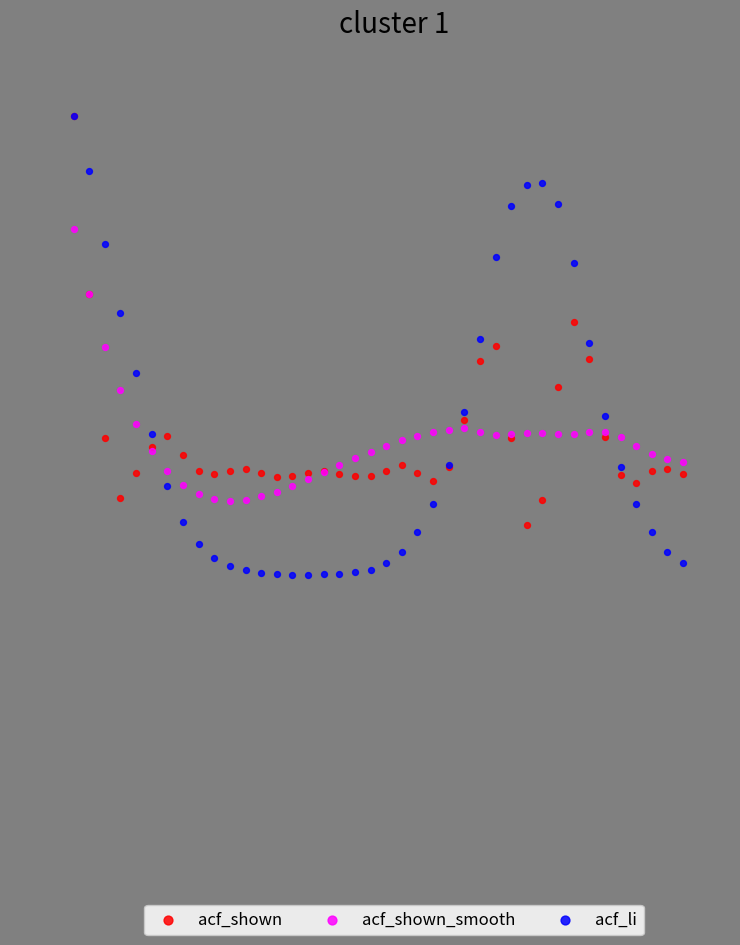

What are all the series names shown in the legend?

acf_shown, acf_shown_smooth, acf_li